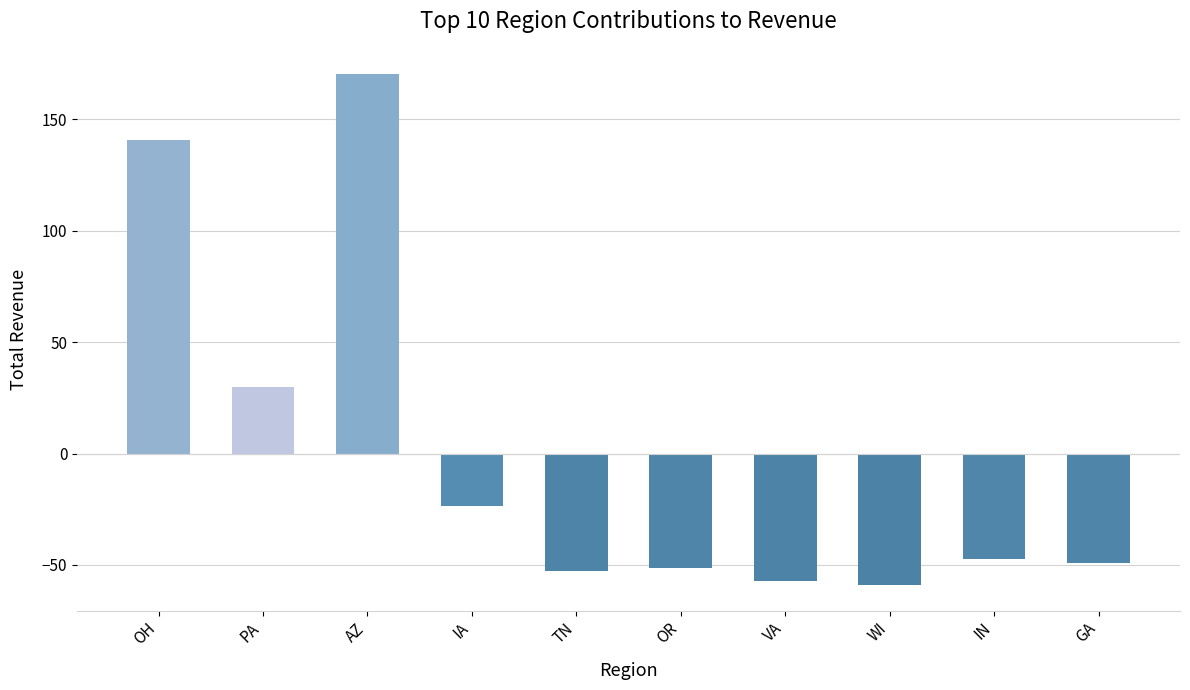

The chart shows a value of 140.7 at OH. True or false?

True